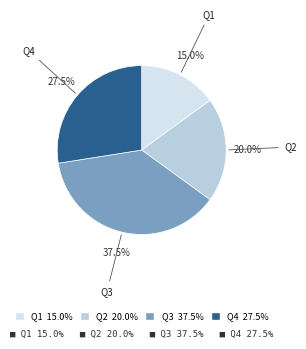

Does any single category account for the majority?

No